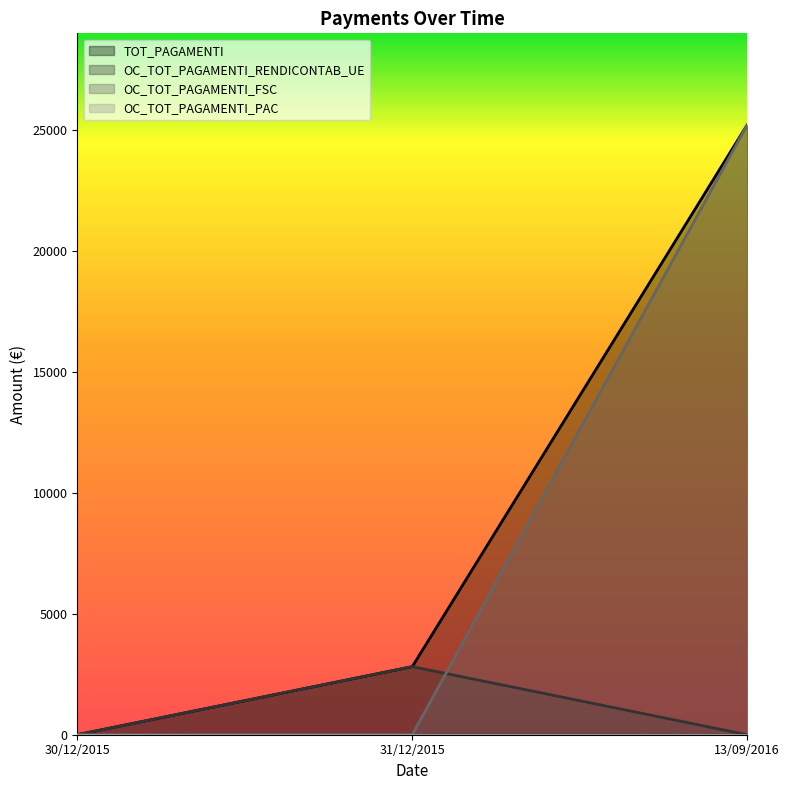

The OC_TOT_PAGAMENTI_FSC series shows 0.0 at 31/12/2015. True or false?

True